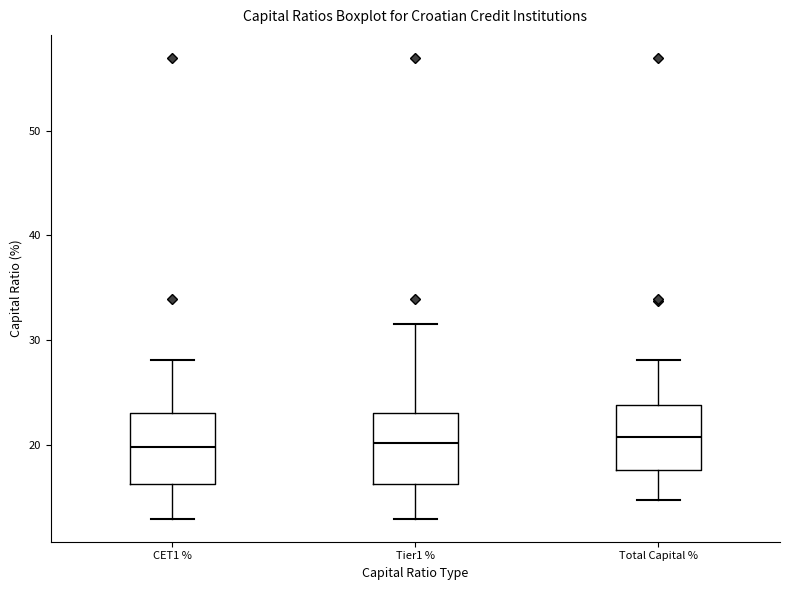

Where does the median line of the box for Tier1 % sit on the y-axis? The values are not printed on the chart, so give them approximately, as read against the axis.

20